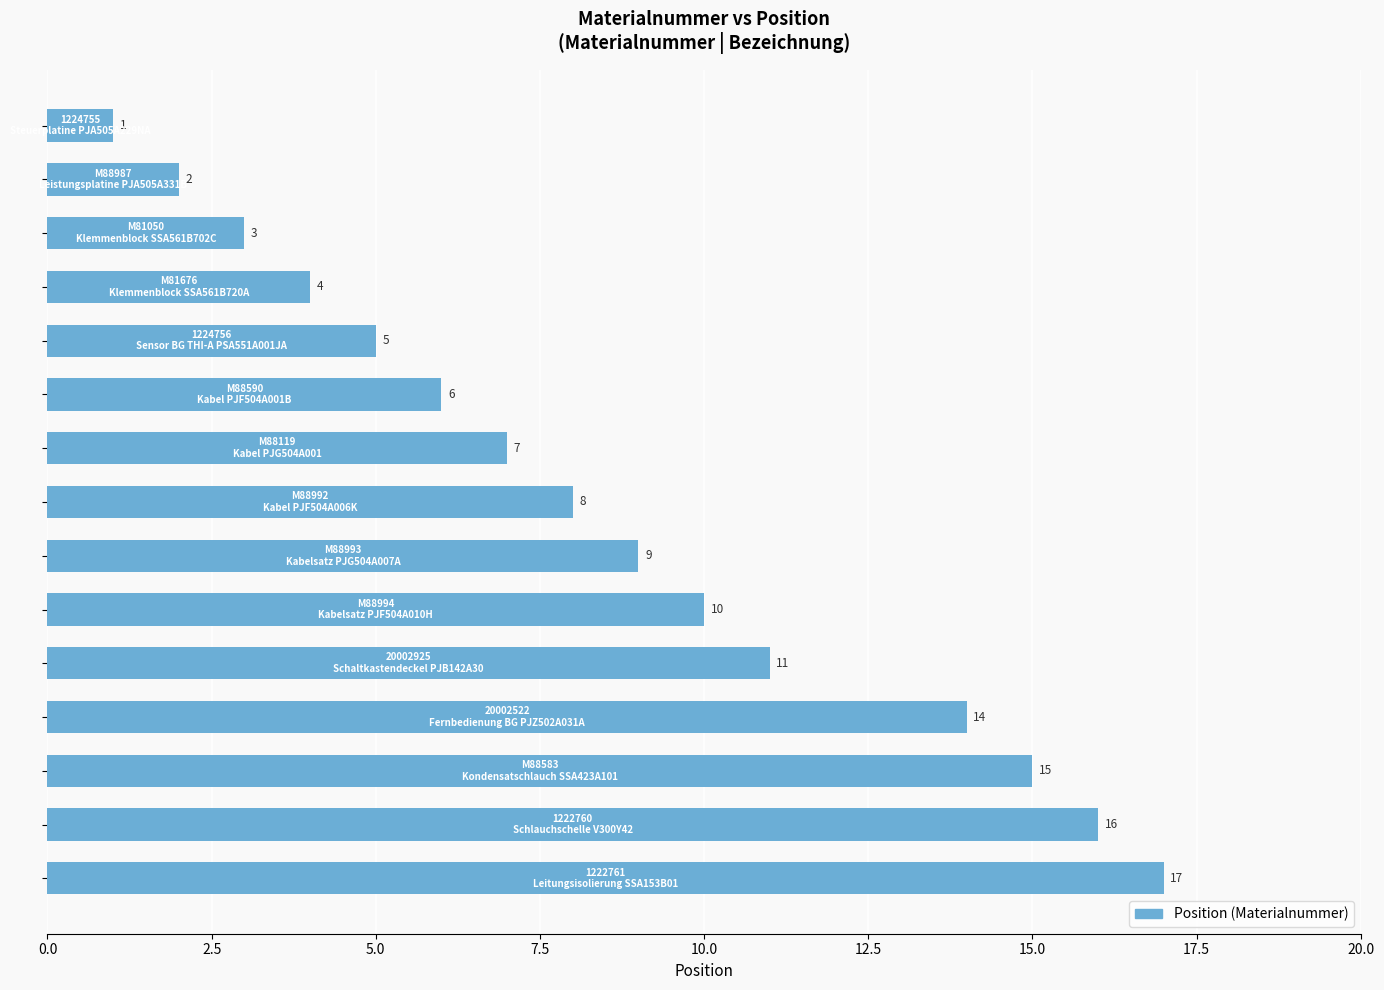

Reading top to bottom, transcribe all the data shown in this chart.

1	2	3	4	5	6	7	8	9	10	11	14	15	16	17